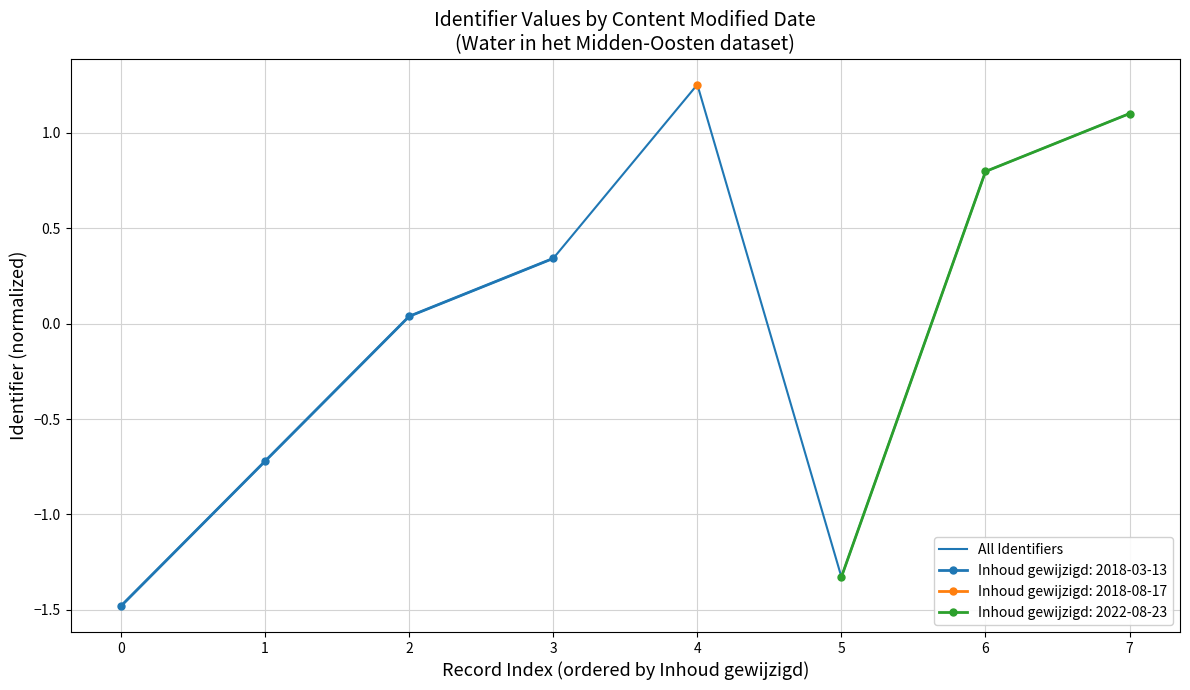

At which category does the data reach its first local peak?

4